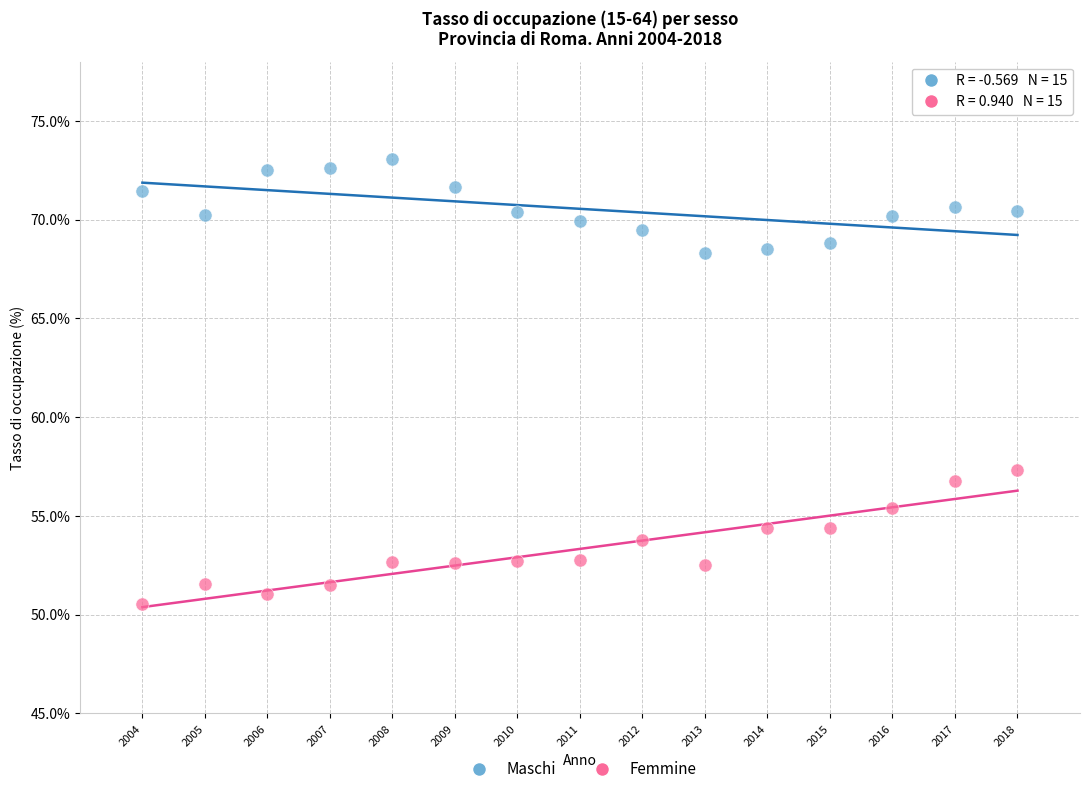

What is the X range (max minus min) for the scatter plot?

14.0